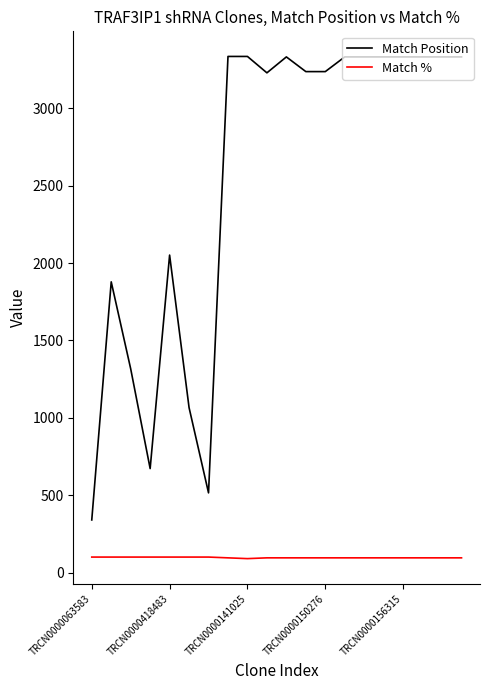

True or false: Match Position and Match % cross at least once.

False